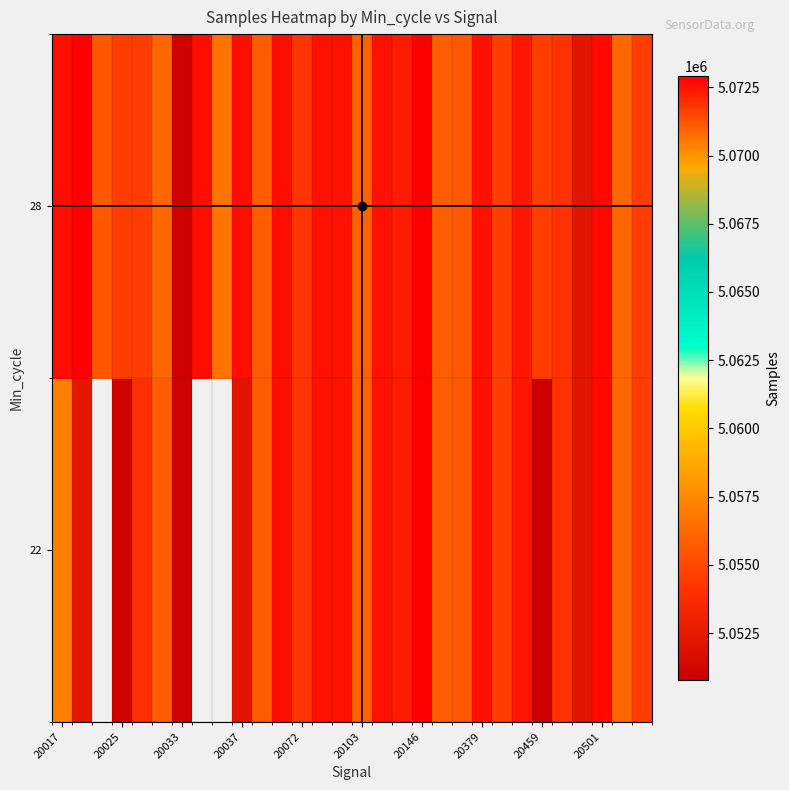

Rank the series by their average value, from highest to lowest.

22, 28